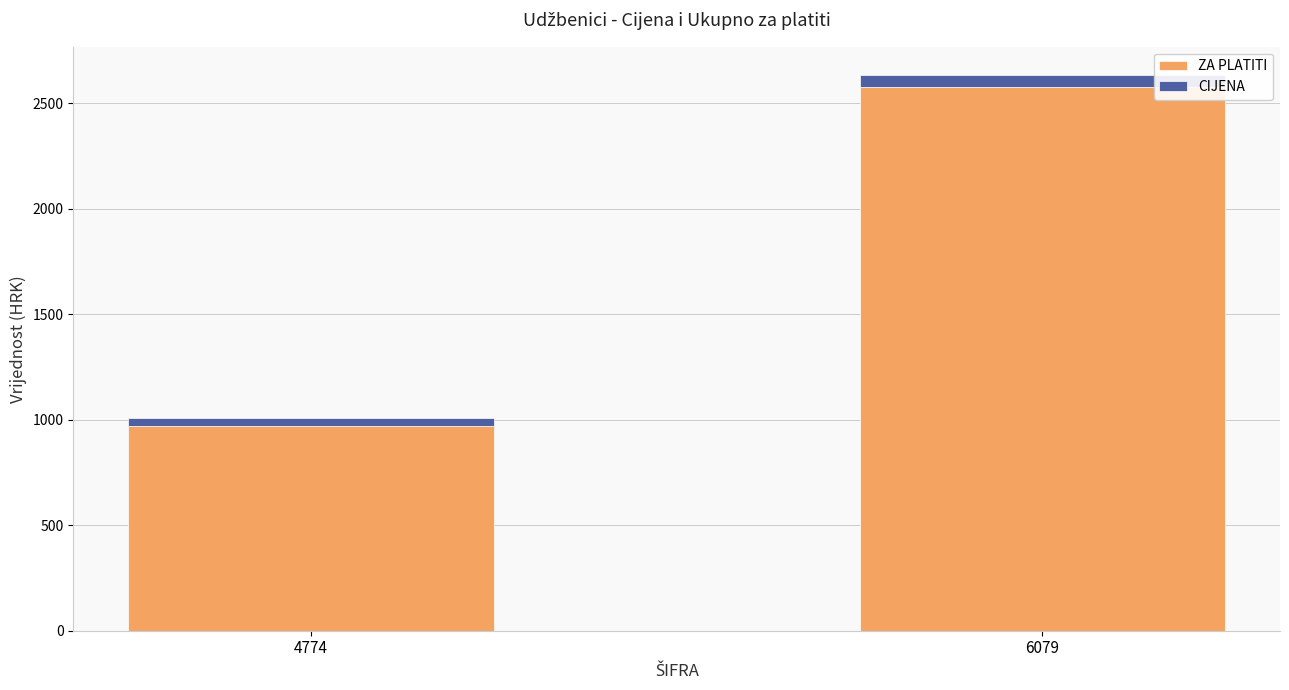

Rank the categories by ZA PLATITI value from lowest to highest.

4774, 6079